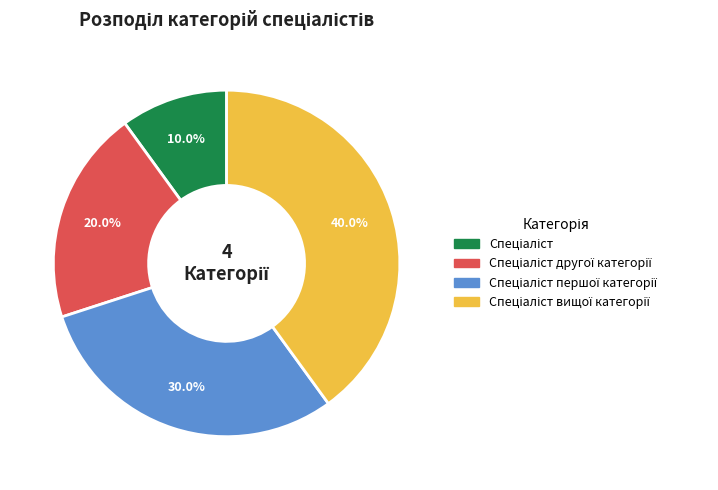

Does any single category account for the majority?

No